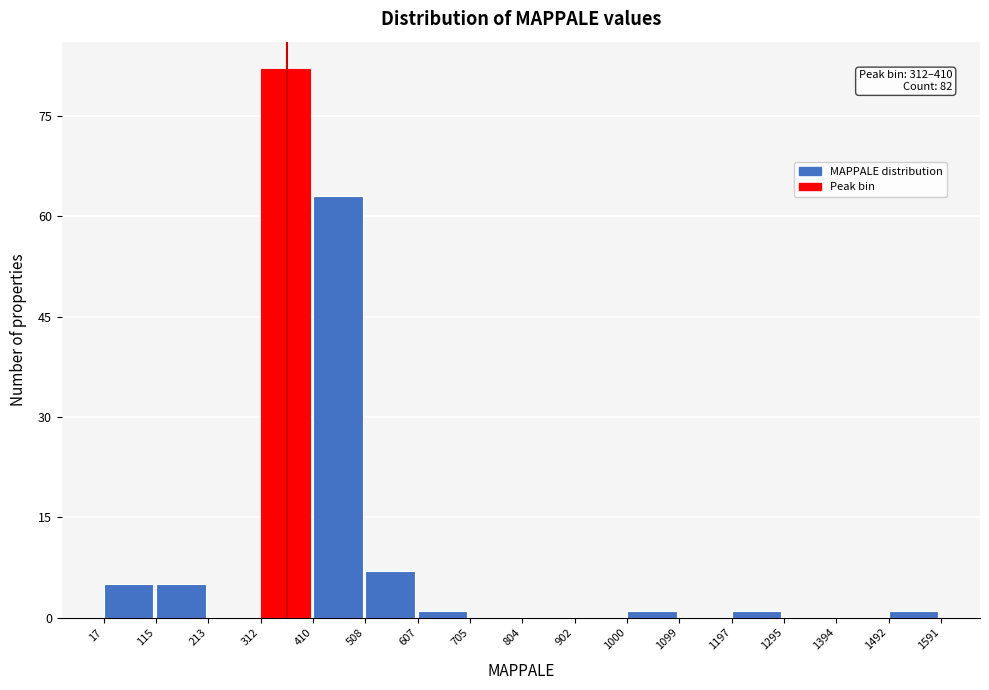

Which range on the x-axis has the tallest bar?

312 to 410